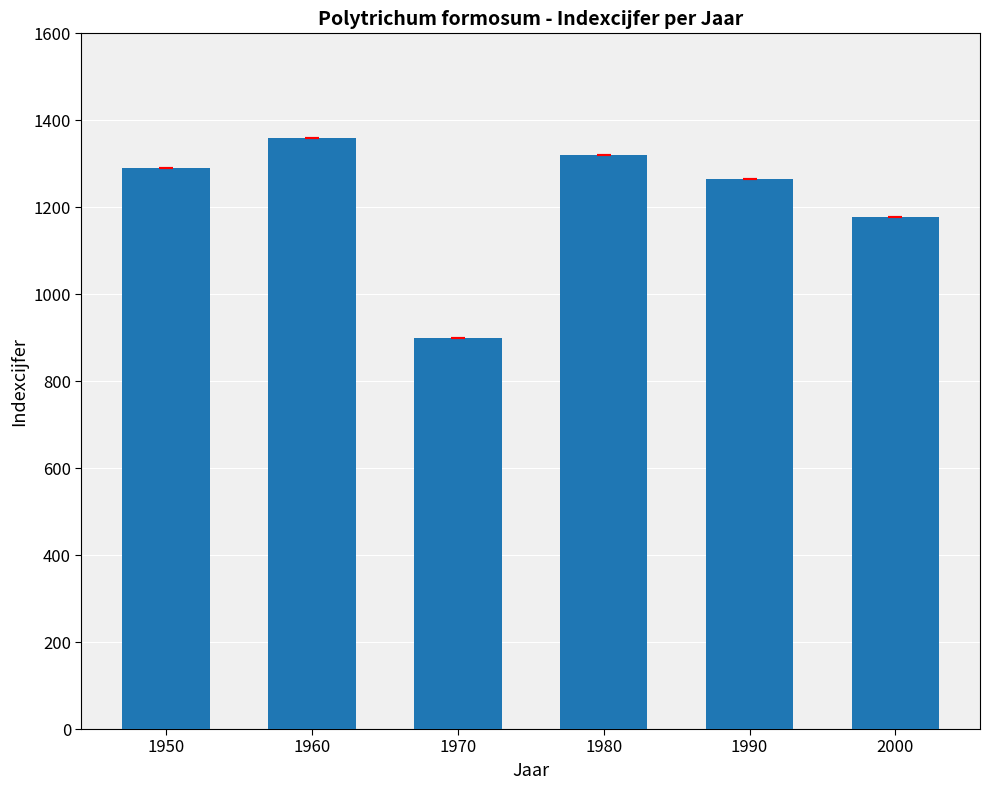

Rank the categories by value from highest to lowest.

1960, 1980, 1950, 1990, 2000, 1970